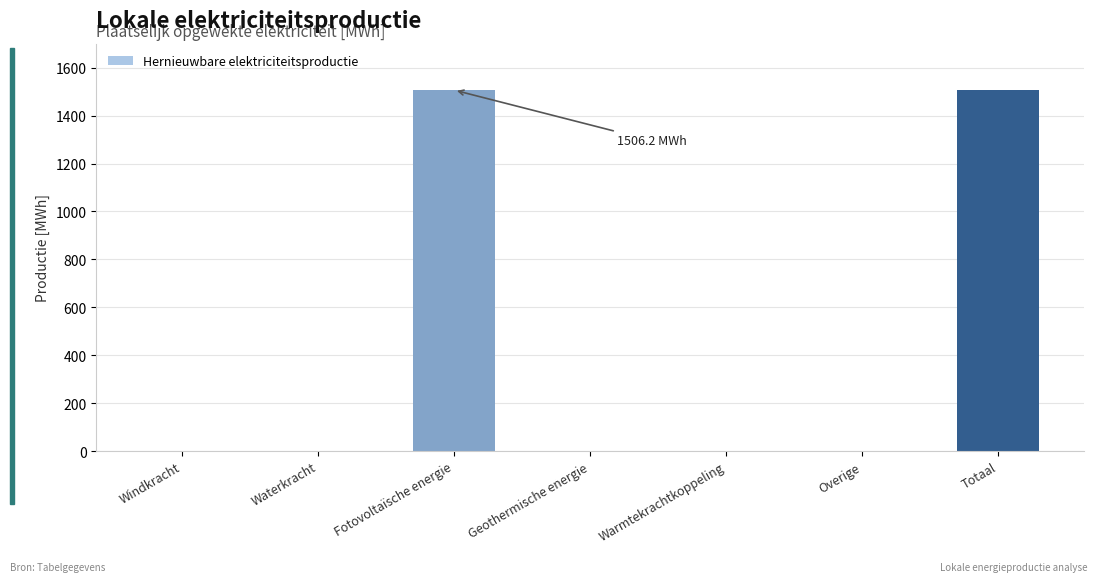

Which has a higher value, Fotovoltaïsche energie or Waterkracht?

Fotovoltaïsche energie